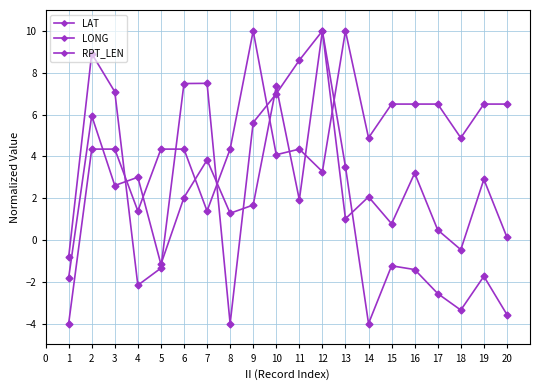

How many data points does each series have?

20